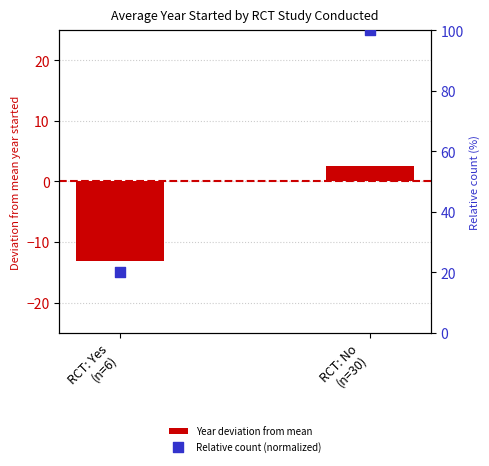

Which series contains the highest Y value?

Relative count (normalized)